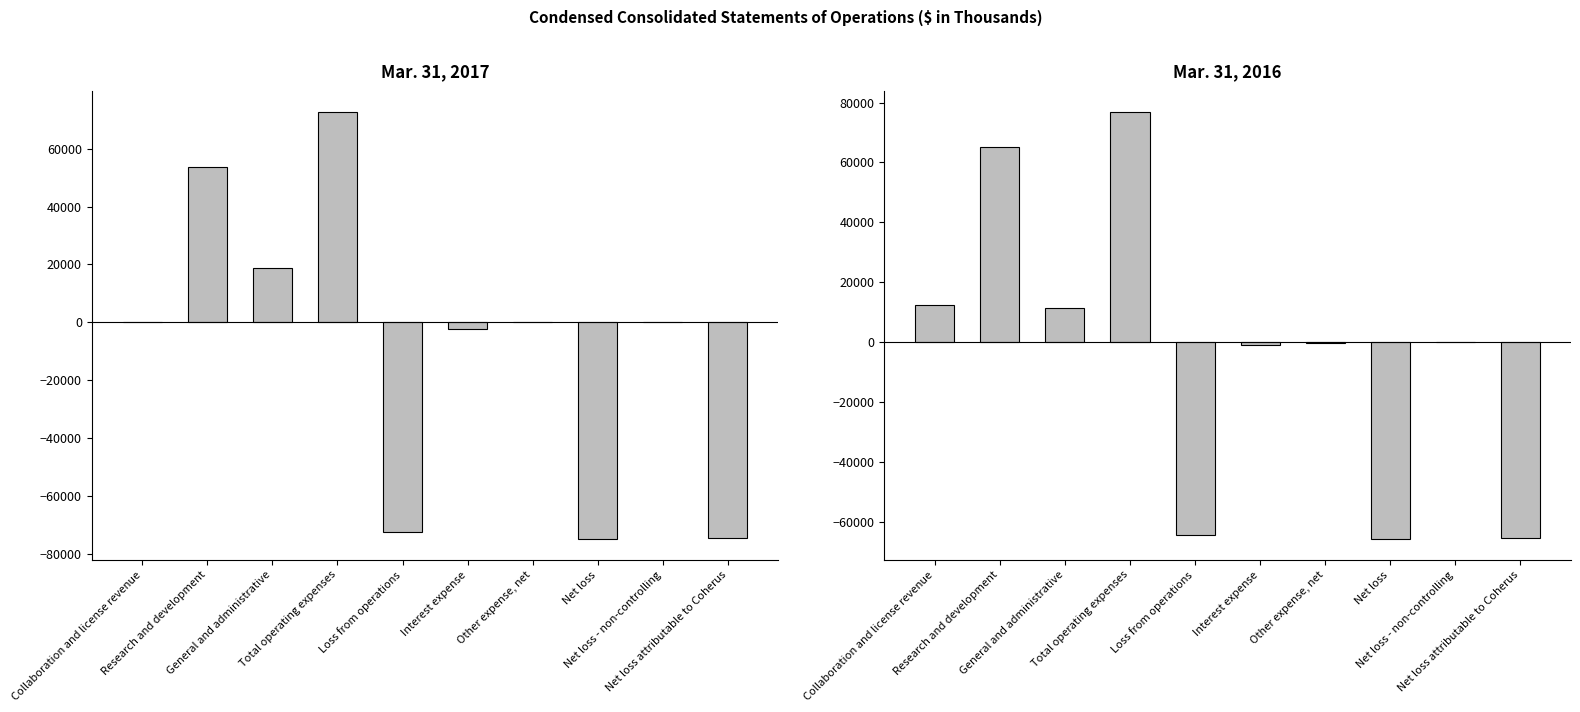

The value of Mar. 31, 2016 at Other expense, net is -618. True or false?

False